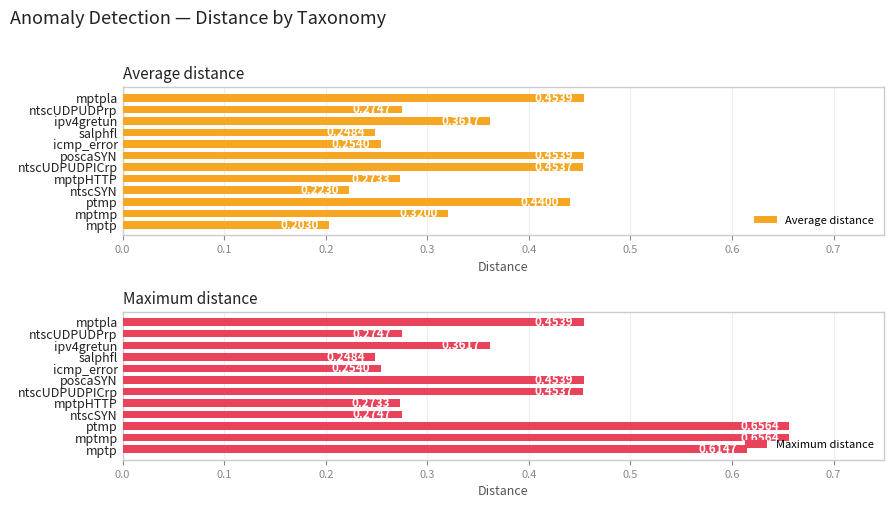

What is the value of the Maximum distance bar at the 6th from the left?

0.5